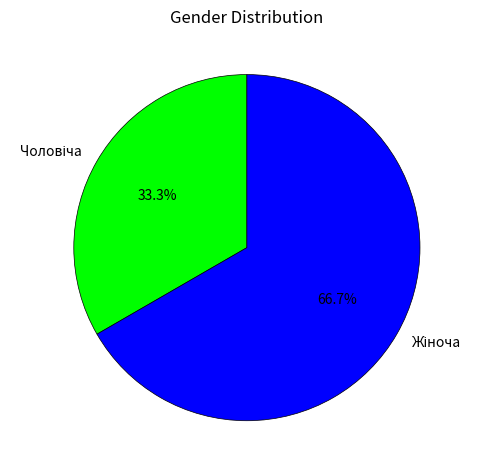

How many slices are in this pie chart?

2